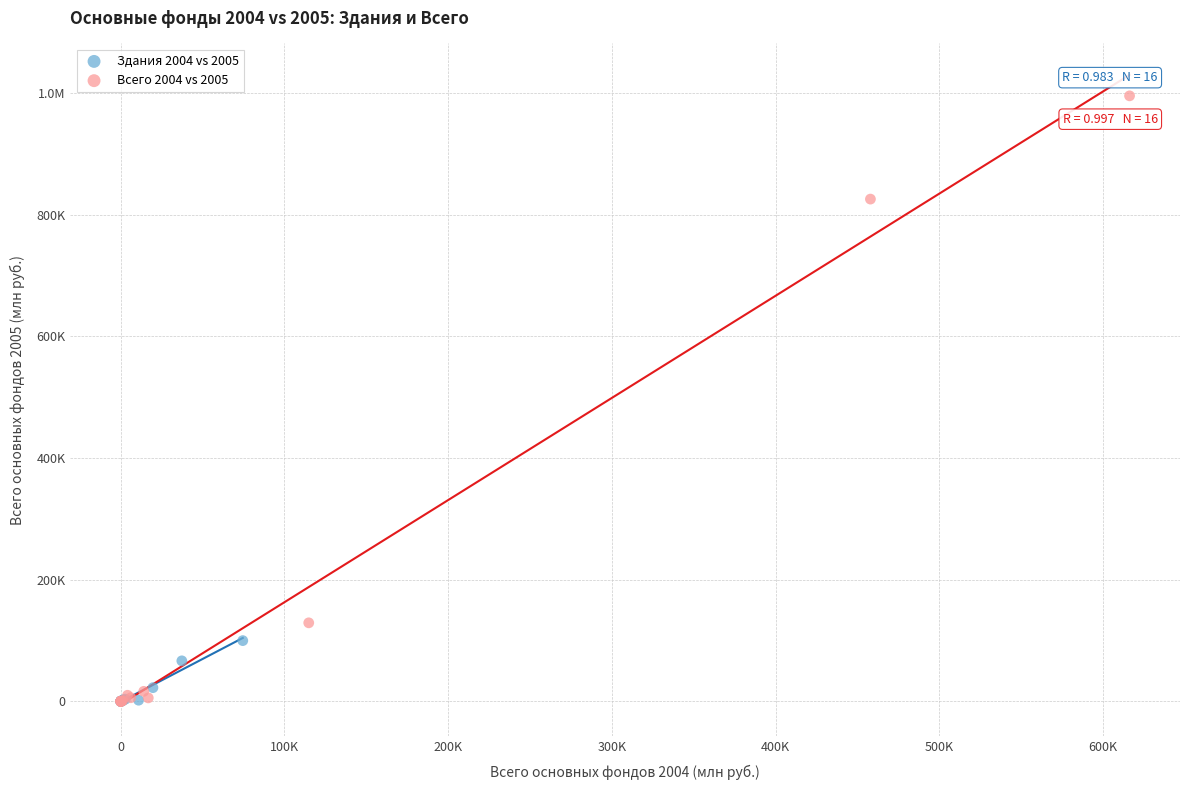

What are all the series names shown in the legend?

Здания 2004 vs 2005, Всего 2004 vs 2005